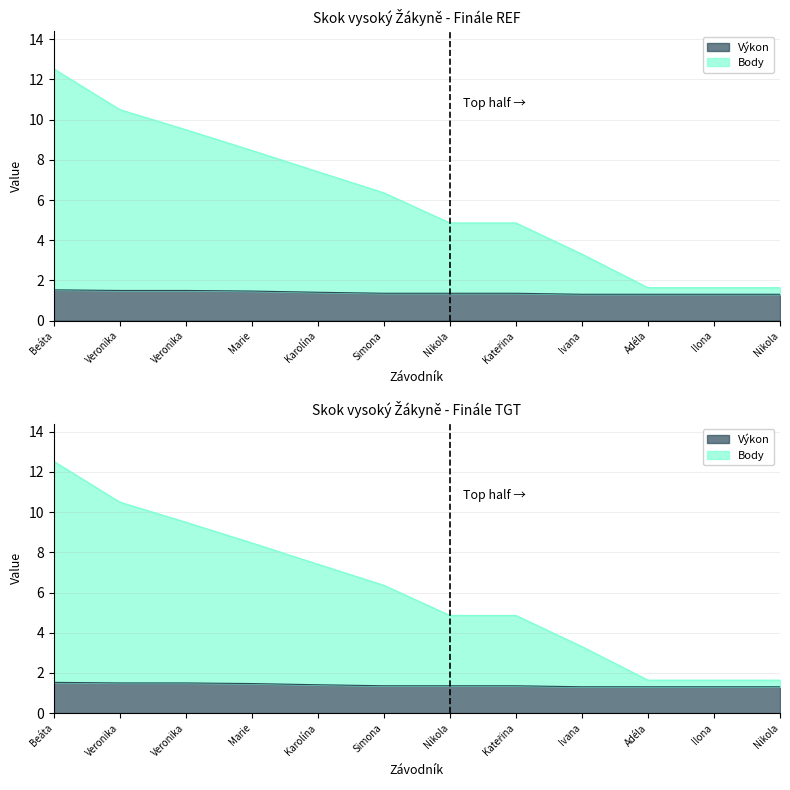

At how many categories does at least one series exceed 9?

3